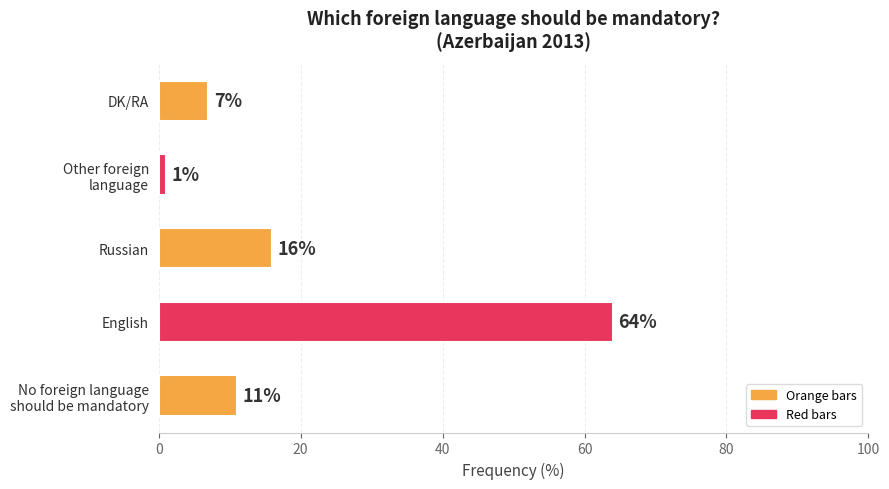

What is the average value?

20